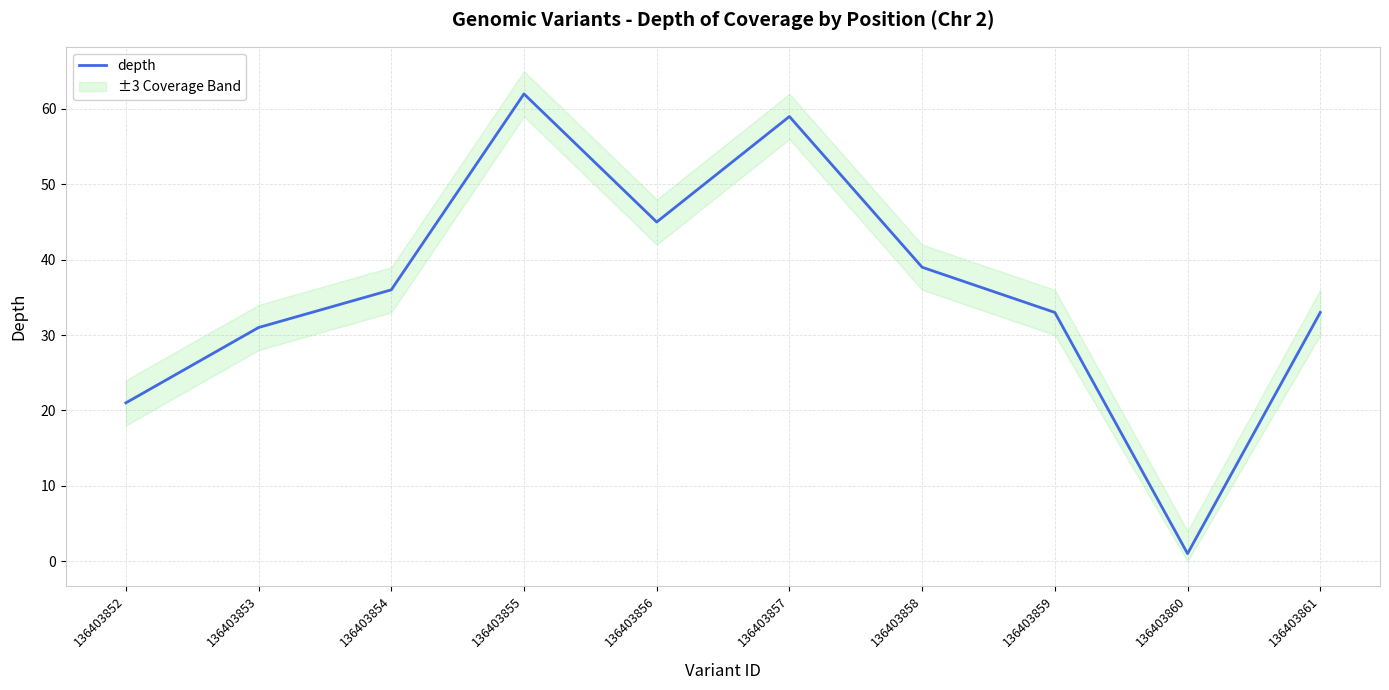

Reading left to right, transcribe all the data shown in this chart.

136403852=21	136403853=31	136403854=36	136403855=62	136403856=45	136403857=59	136403858=39	136403859=33	136403860=1	136403861=33